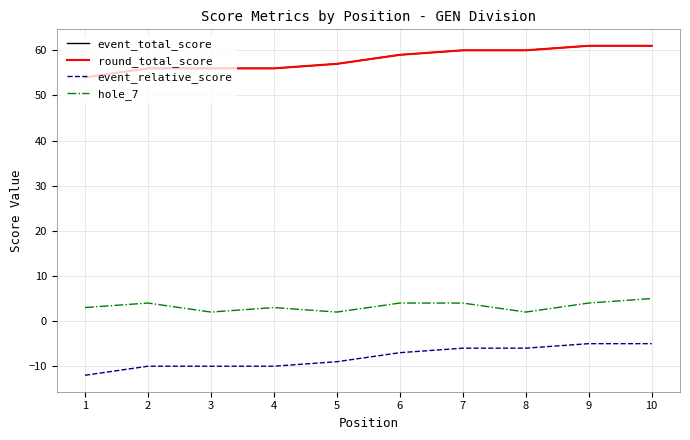

What is the minimum value for round_total_score?

54